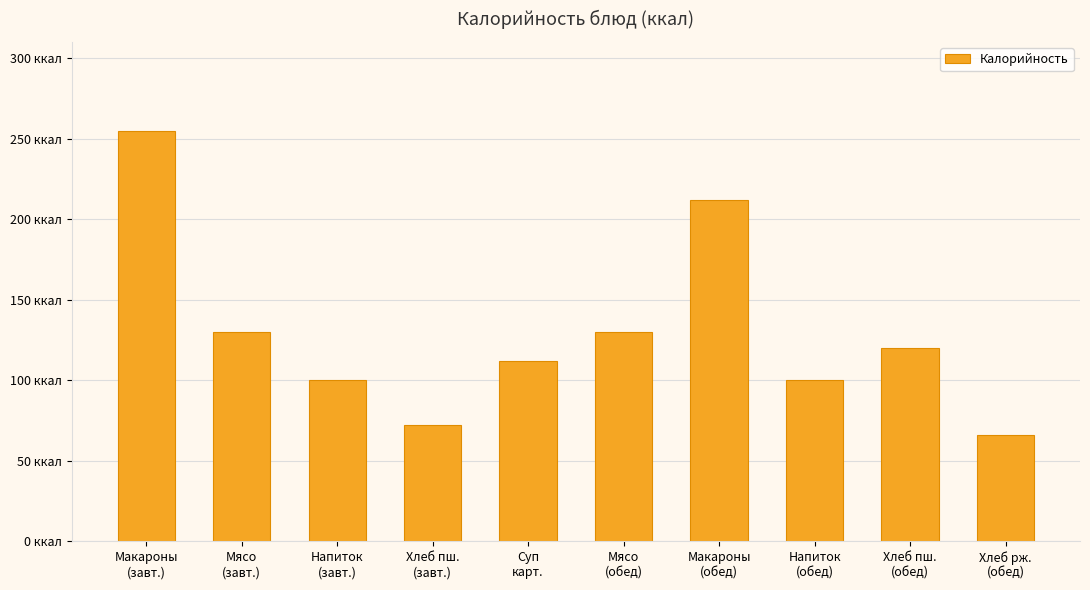

Are the bars horizontal?

No